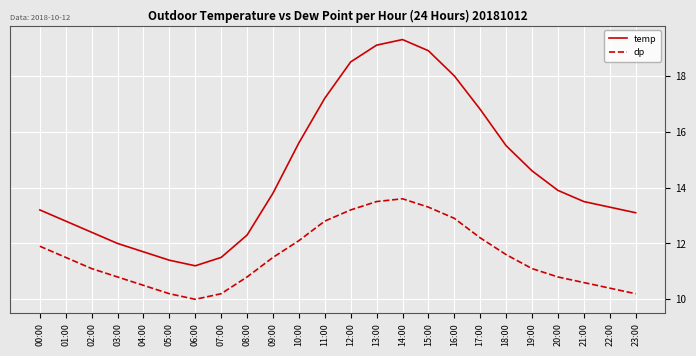

How many lines are shown in the chart?

2